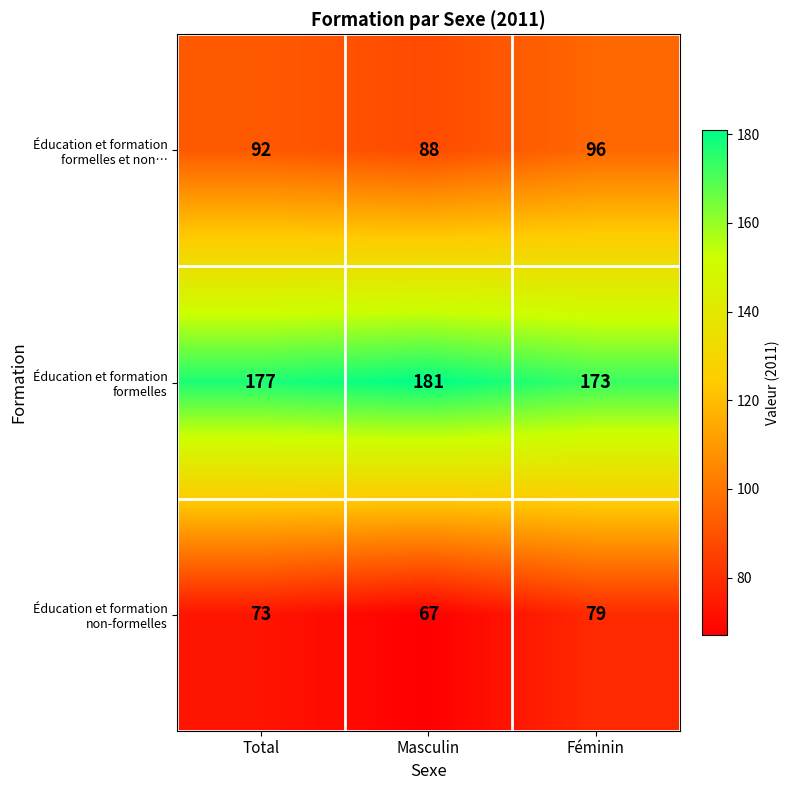

What is the total value across all series at Masculin?

336